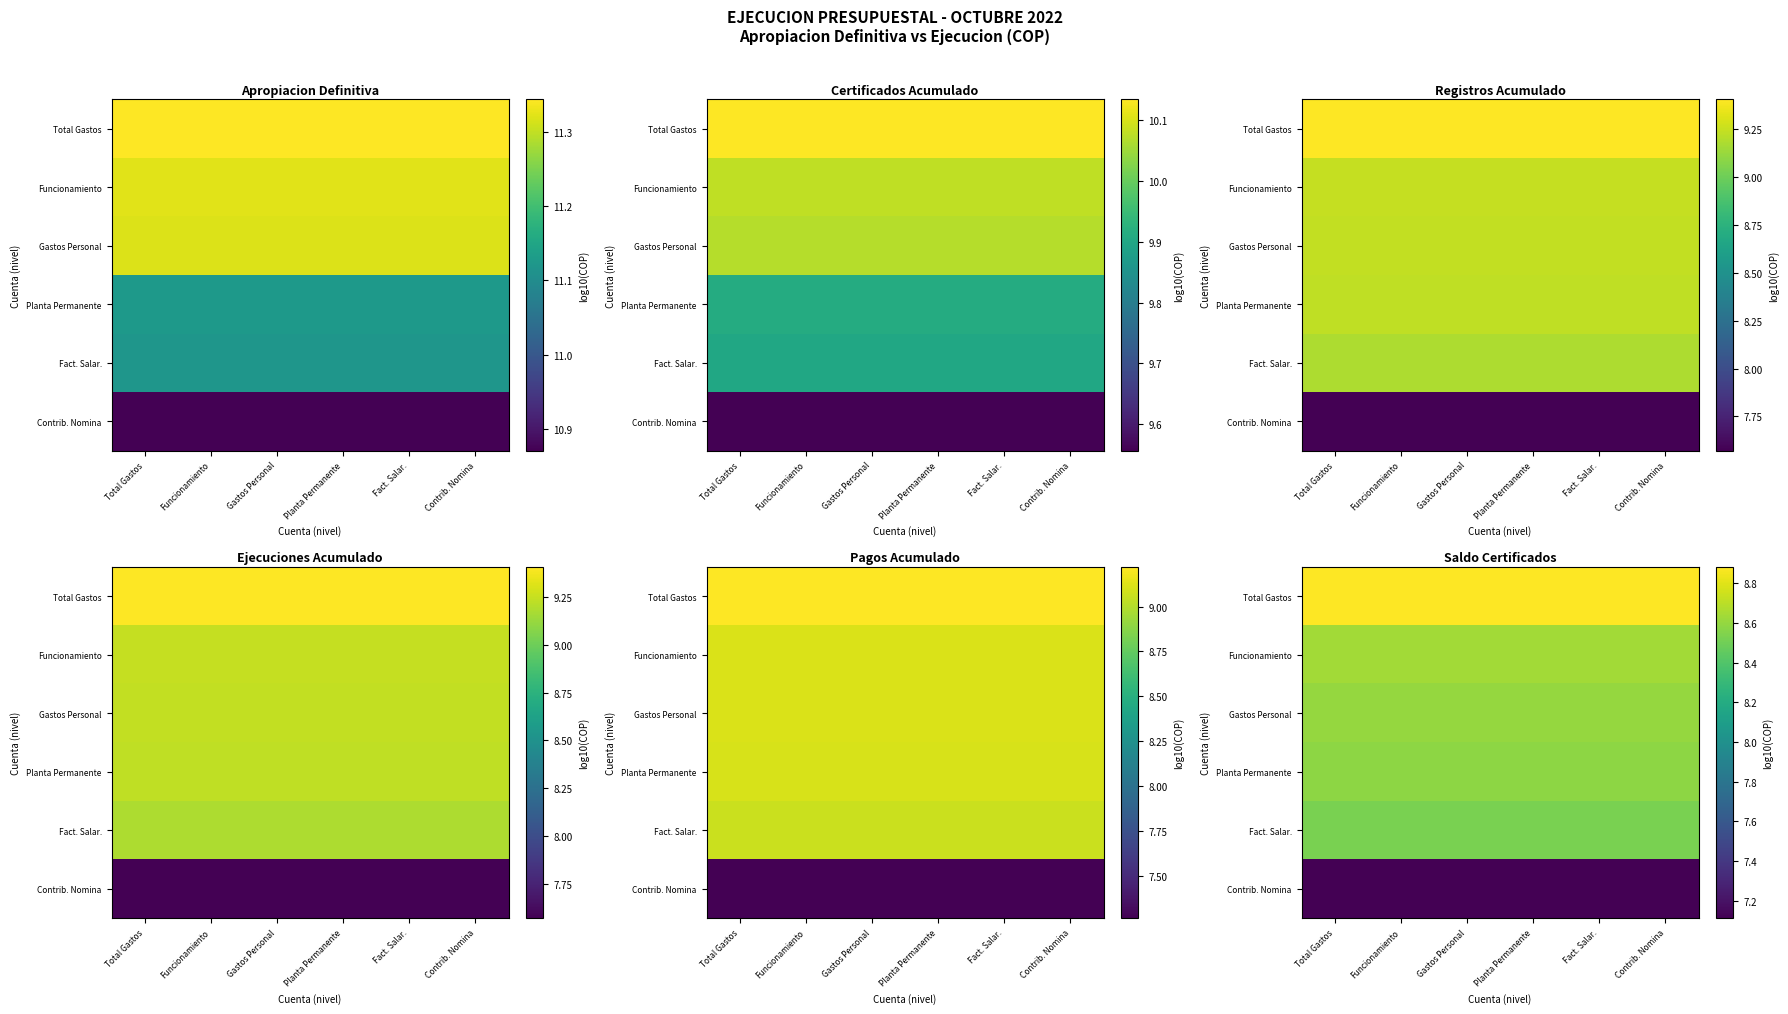

Between Funcionamiento and Gastos Personal, which is larger?

Funcionamiento